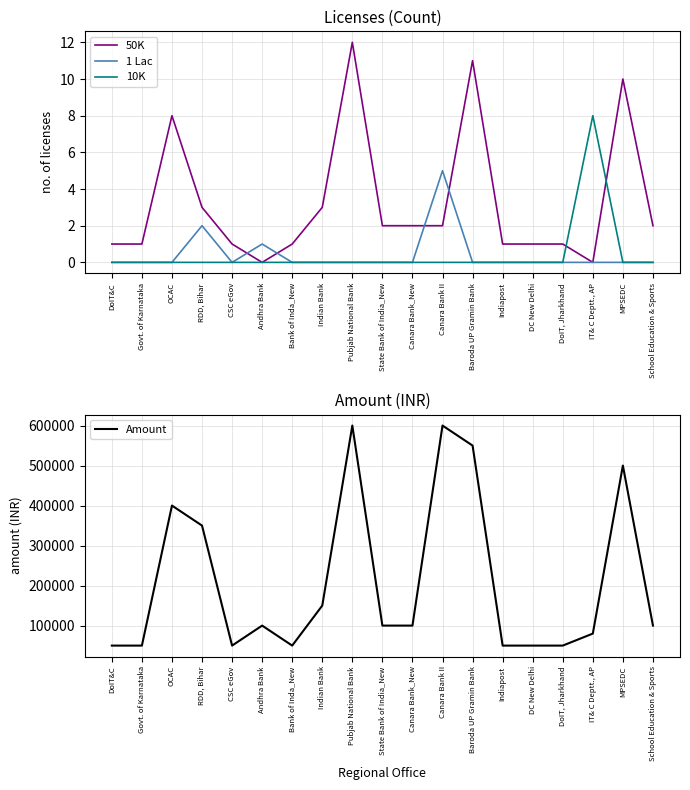

Read the Amount value at DoIT&C.

50000